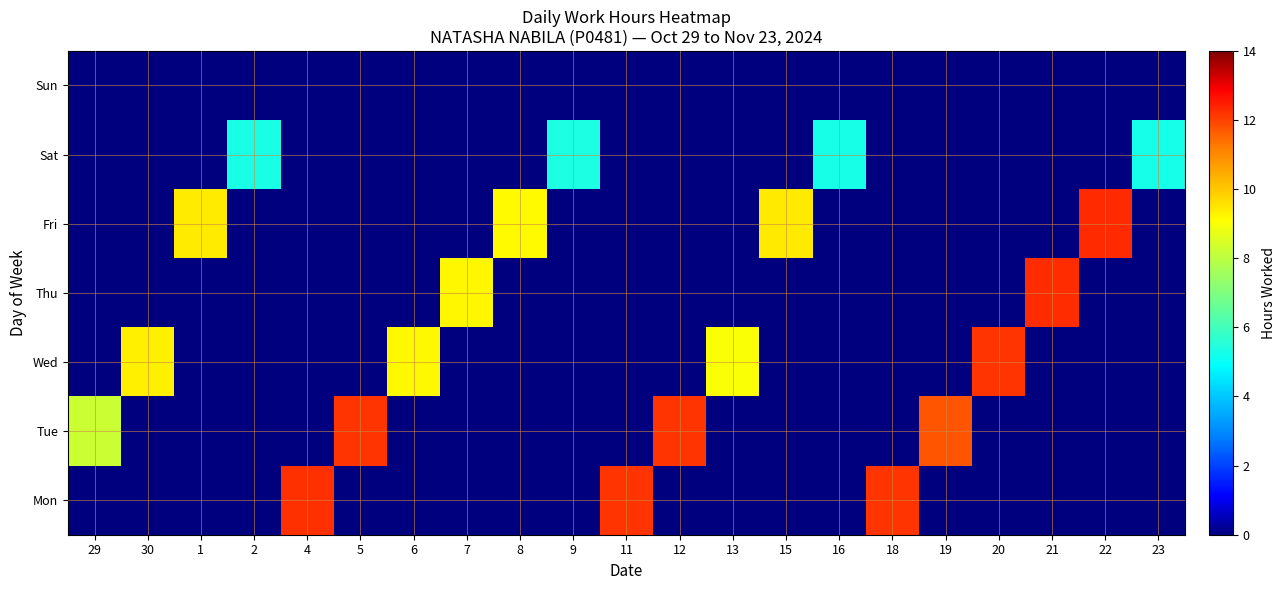

List the series in order of their peak value, highest first.

Fri, Thu, Mon, Tue, Wed, Sat, Sun